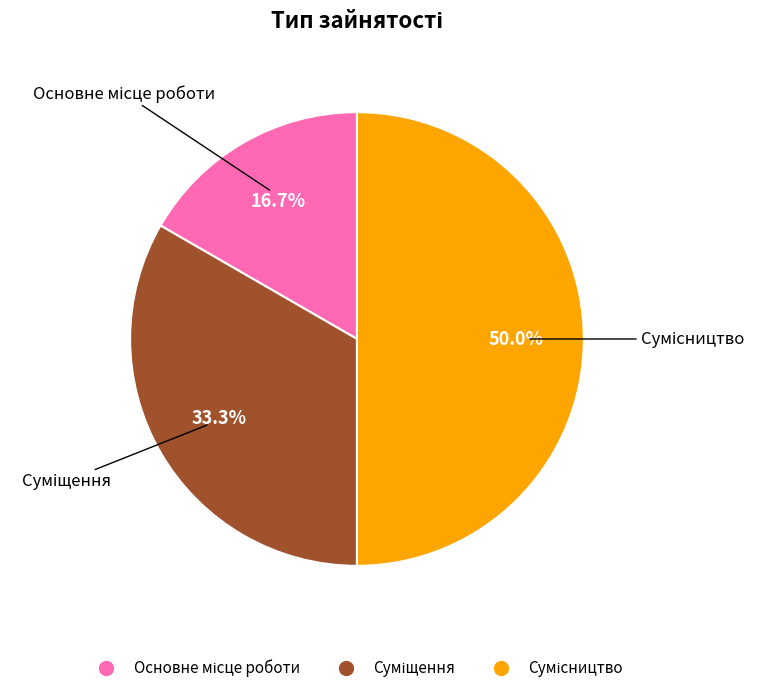

How many slices are in this pie chart?

3